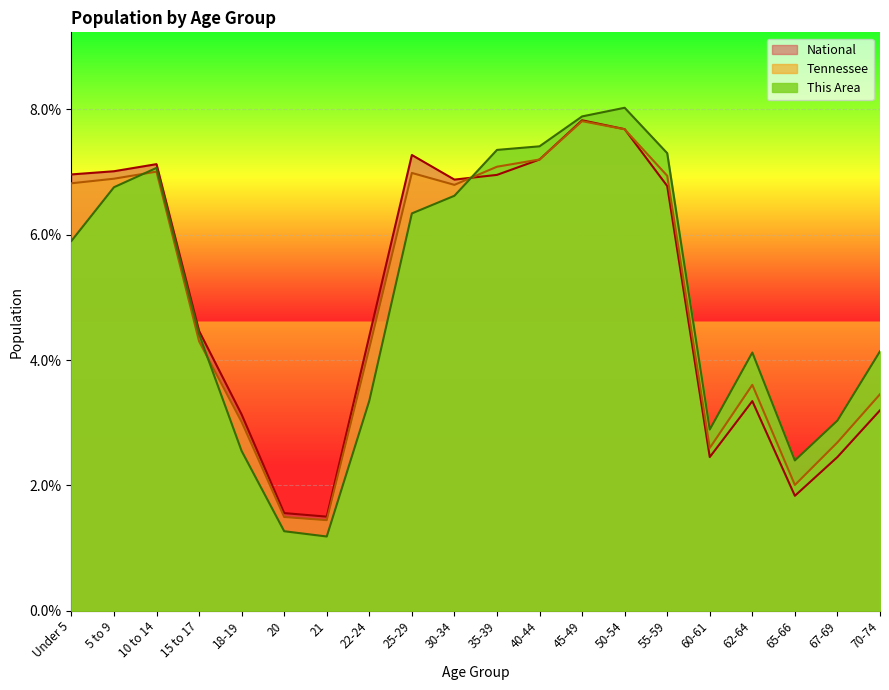

At which category is the sum across all series the highest?

45-49